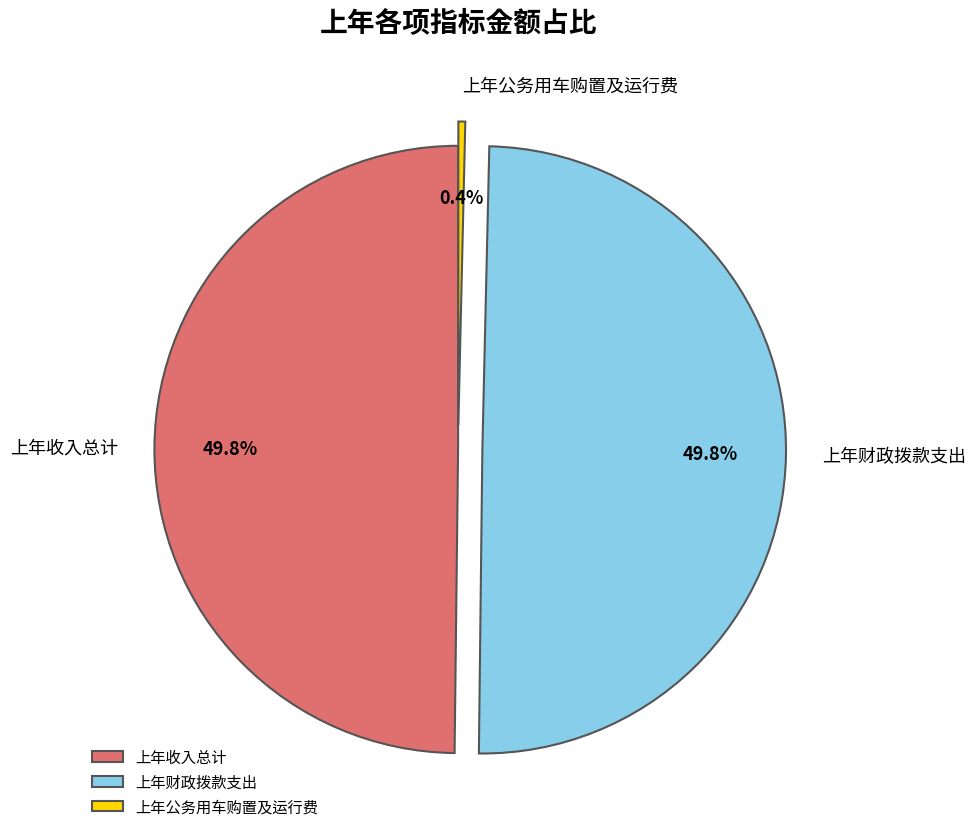

To the nearest percent, what portion does 上年收入总计 represent?

50%